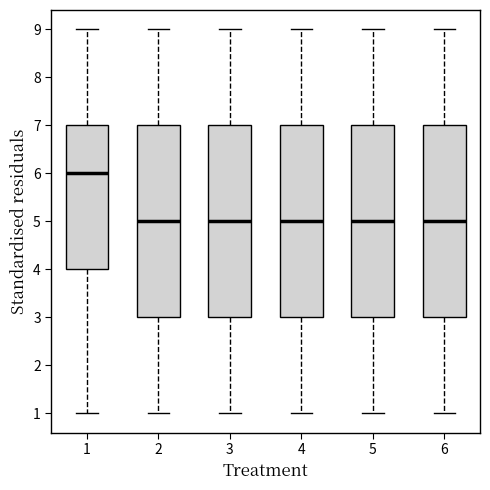

Reading left to right, read every box against the y-axis: the position of its median line, the range the box covers, and the ends of its whiskers. The values are not printed on the chart, so give them approximately, as read against the axis.

1: median 6, box 4 to 7, whiskers 1 to 9
2: median 5, box 3 to 7, whiskers 1 to 9
3: median 5, box 3 to 7, whiskers 1 to 9
4: median 5, box 3 to 7, whiskers 1 to 9
5: median 5, box 3 to 7, whiskers 1 to 9
6: median 5, box 3 to 7, whiskers 1 to 9